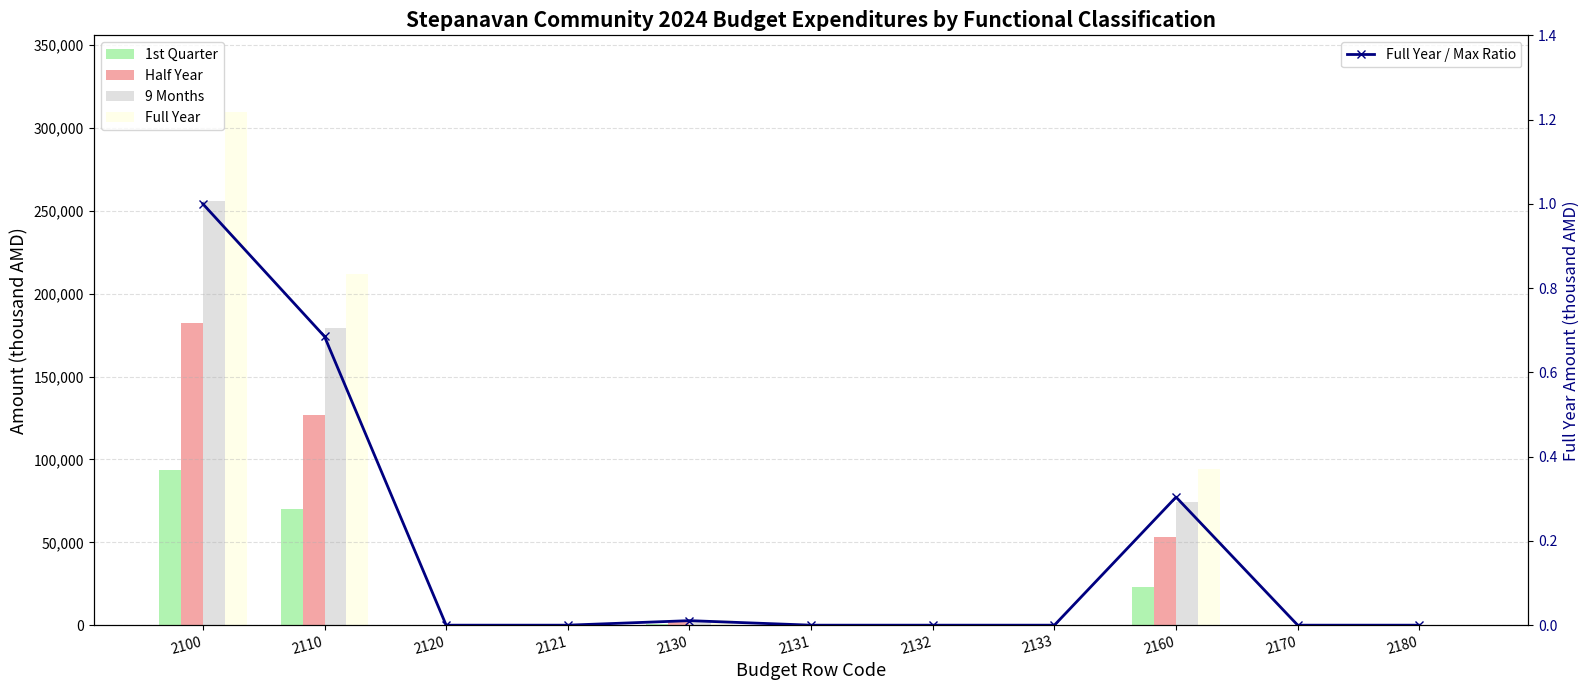

Reading left to right, what are all the values shown in this chart?

1st Quarter: 93860.8	69845.5	0.0	0.0	967.6	0.0	0.0	0.0	23047.7	0.0	0.0
Half Year: 182402.3	127024.0	0.0	0.0	1924.6	0.0	0.0	0.0	53453.7	0.0	0.0
9 Months: 256182.6	179201.8	0.0	0.0	2884.1	0.0	0.0	0.0	74096.7	0.0	0.0
Full Year: 309536.3	212108.5	0.0	0.0	3327.0	0.0	0.0	0.0	94100.8	0.0	0.0
Full Year / Max Ratio: 1.0	0.7	0.0	0.0	0.0	0.0	0.0	0.0	0.3	0.0	0.0